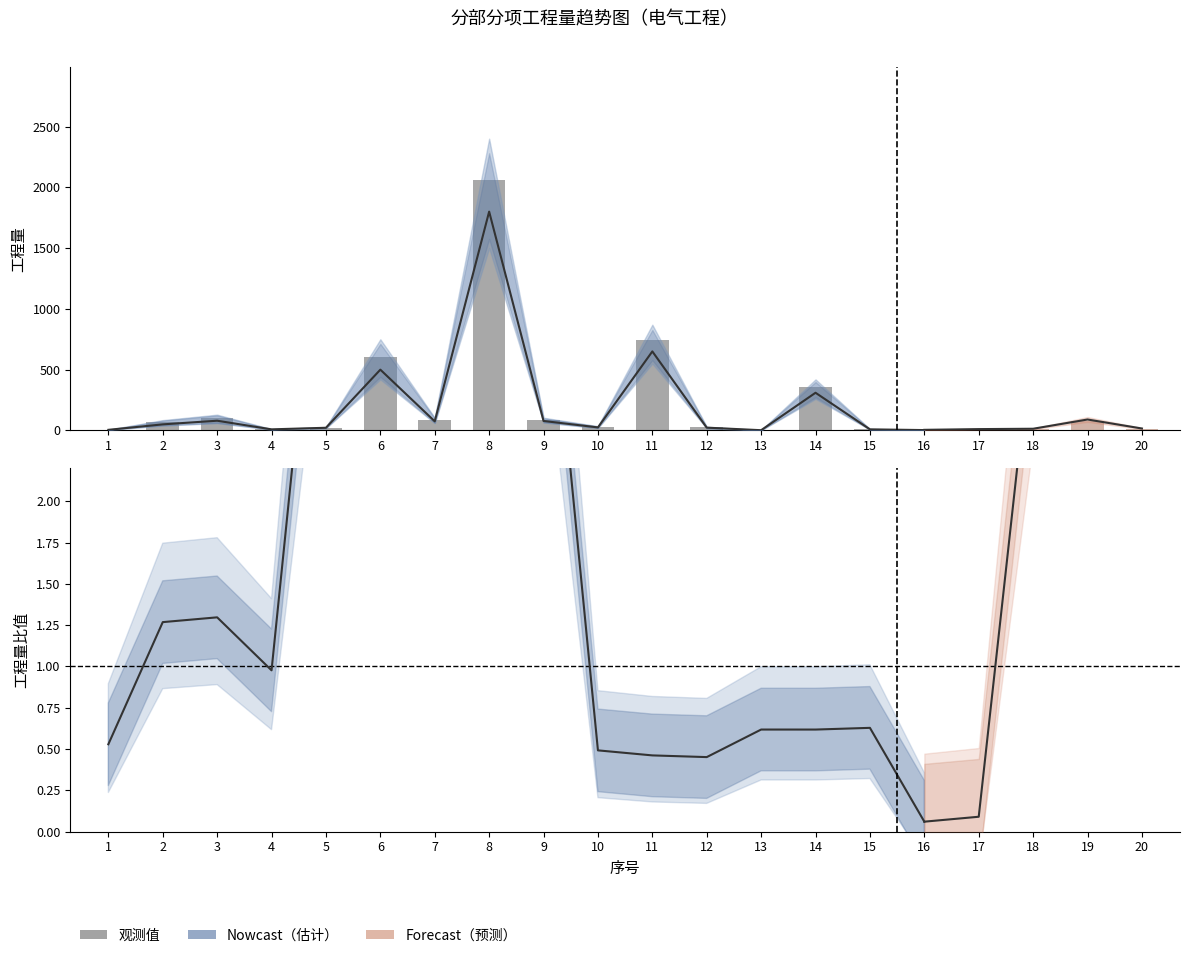

How many groups of bars are there?

20